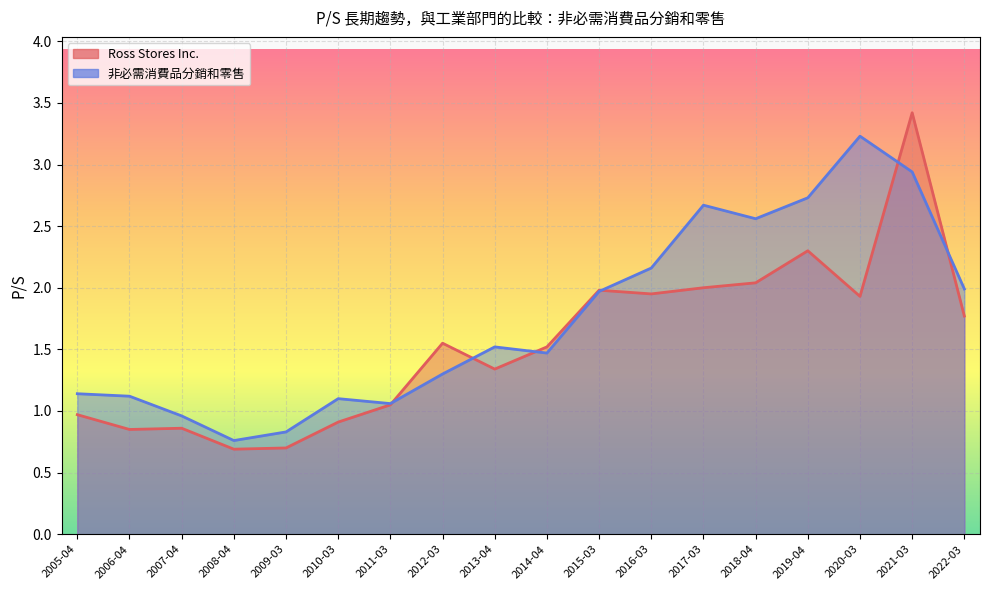

What is the label of the 6th point from the left?

2010-03